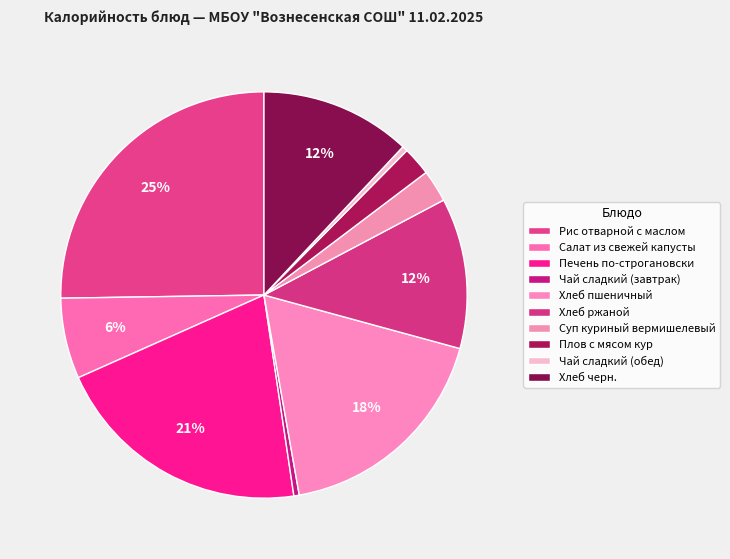

Which slice is the smallest?

Чай сладкий (завтрак)